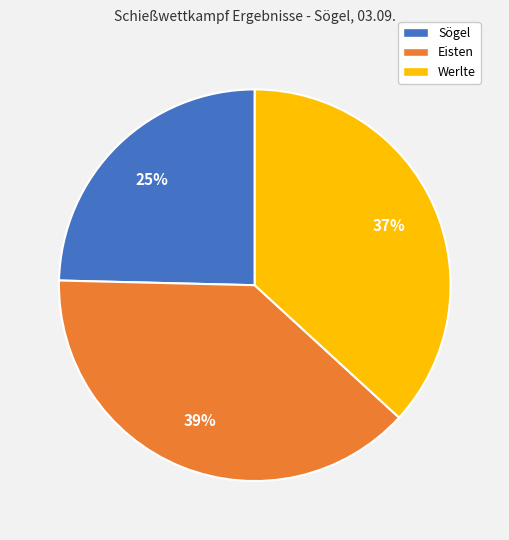

The Werlte slice represents 37% of the pie. True or false?

True